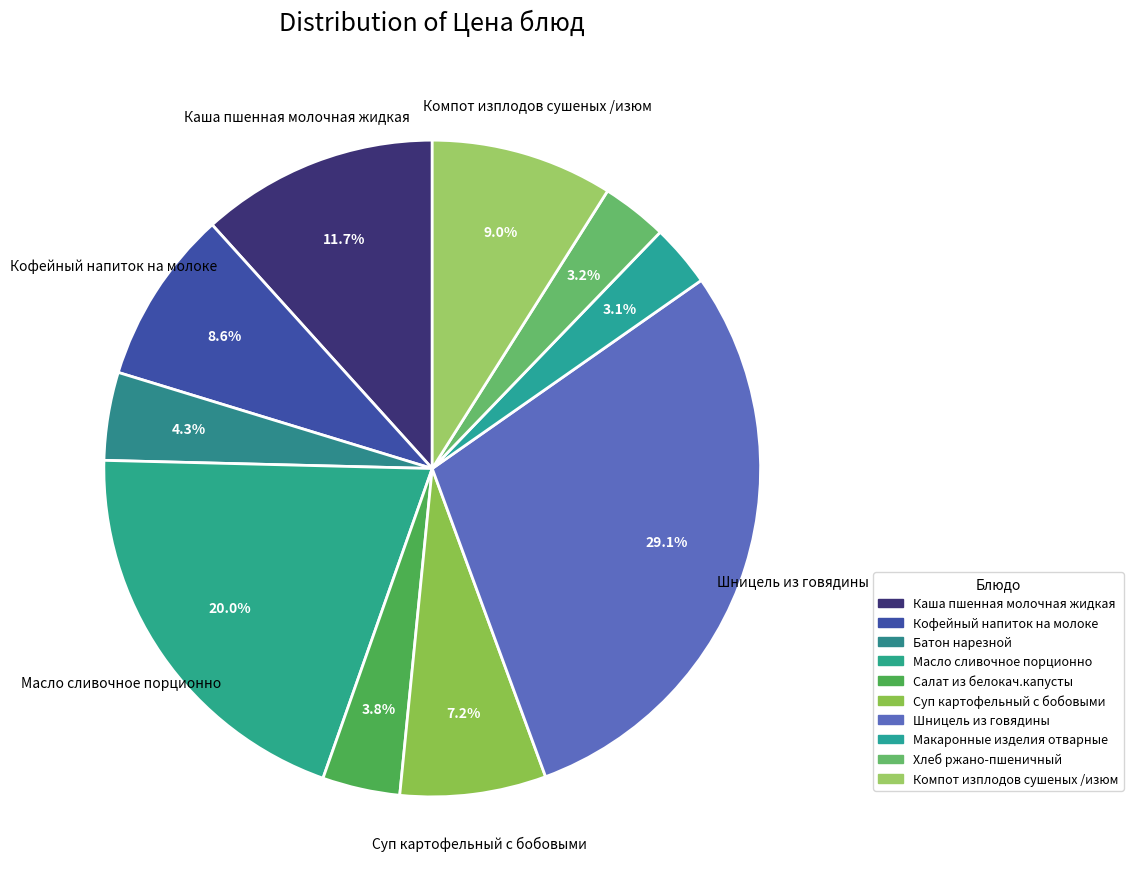

Rank the categories by value from highest to lowest.

Шницель из говядины, Масло сливочное порционно, Каша пшенная молочная жидкая, Компот изплодов сушеных /изюм, Кофейный напиток на молоке, Суп картофельный с бобовыми, Батон нарезной, Салат из белокач.капусты, Хлеб ржано-пшеничный, Макаронные изделия отварные